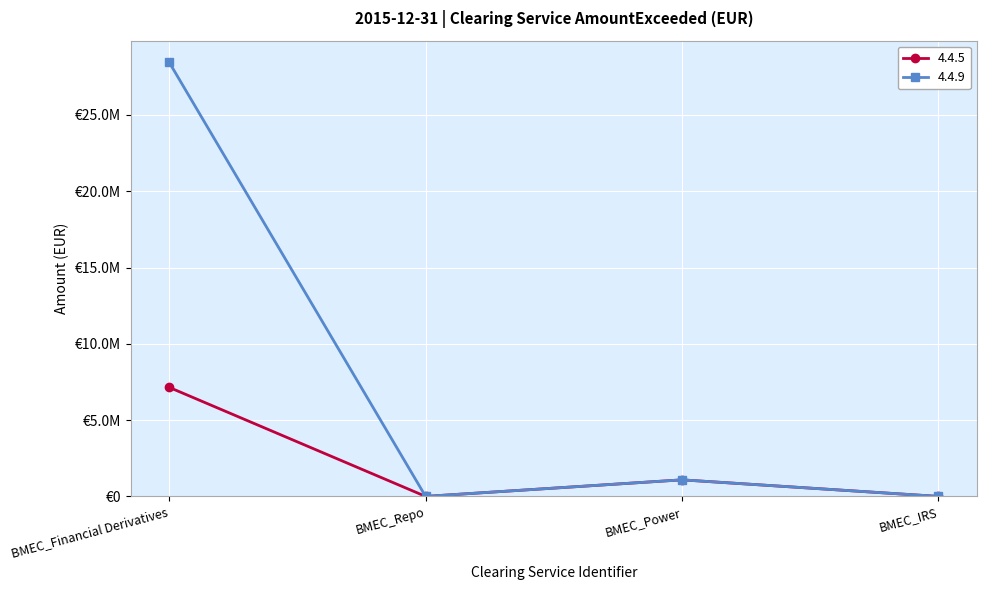

Does the chart have visible grid lines?

Yes